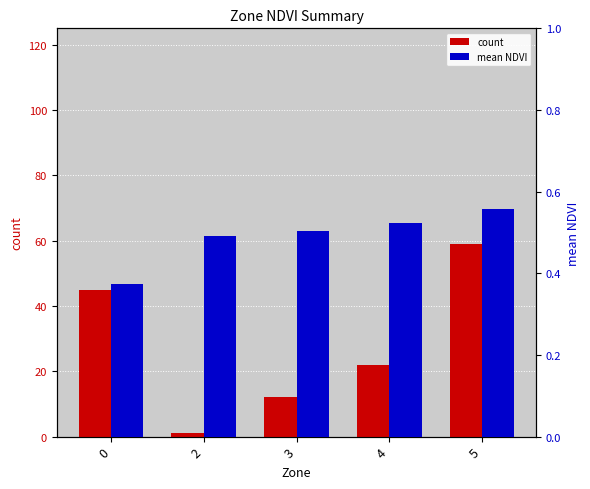

Reading left to right, extract all data points from this chart.

count: 0=45.0	2=1.0	3=12.0	4=22.0	5=59.0
mean NDVI: 0=0.4	2=0.5	3=0.5	4=0.5	5=0.6